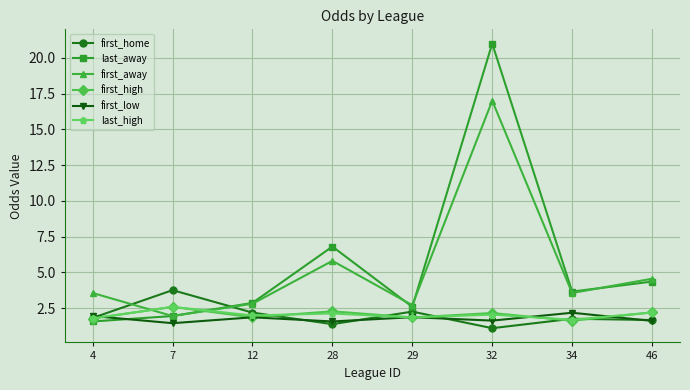

Which series has the largest total across all categories?

last_away